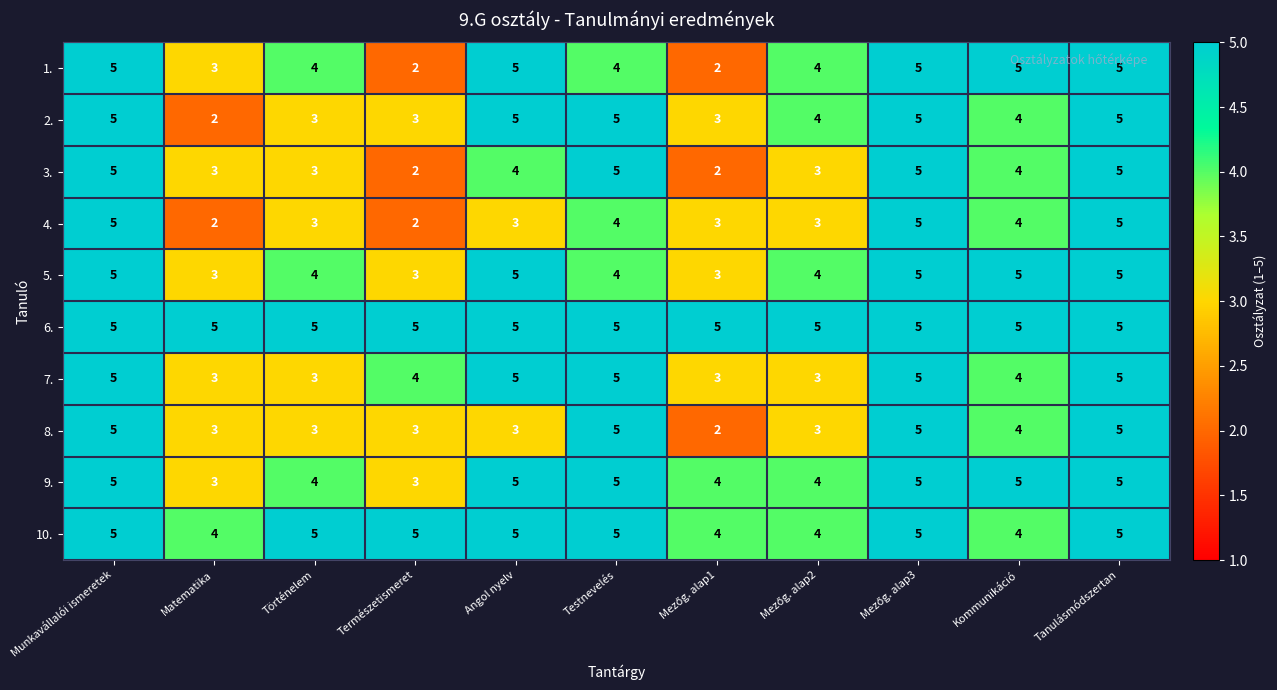

Which series changed the most between Természetismeret and Testnevelés?

3.